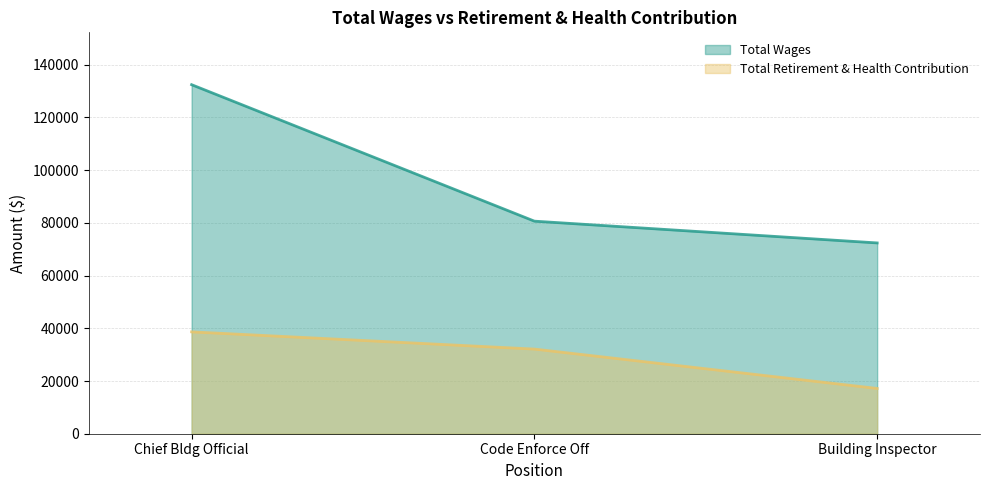

Reading right to left, list all the values displayed in this chart.

Total Retirement & Health Contribution: 17180	32121	38653
Total Wages: 72401	80663	132447